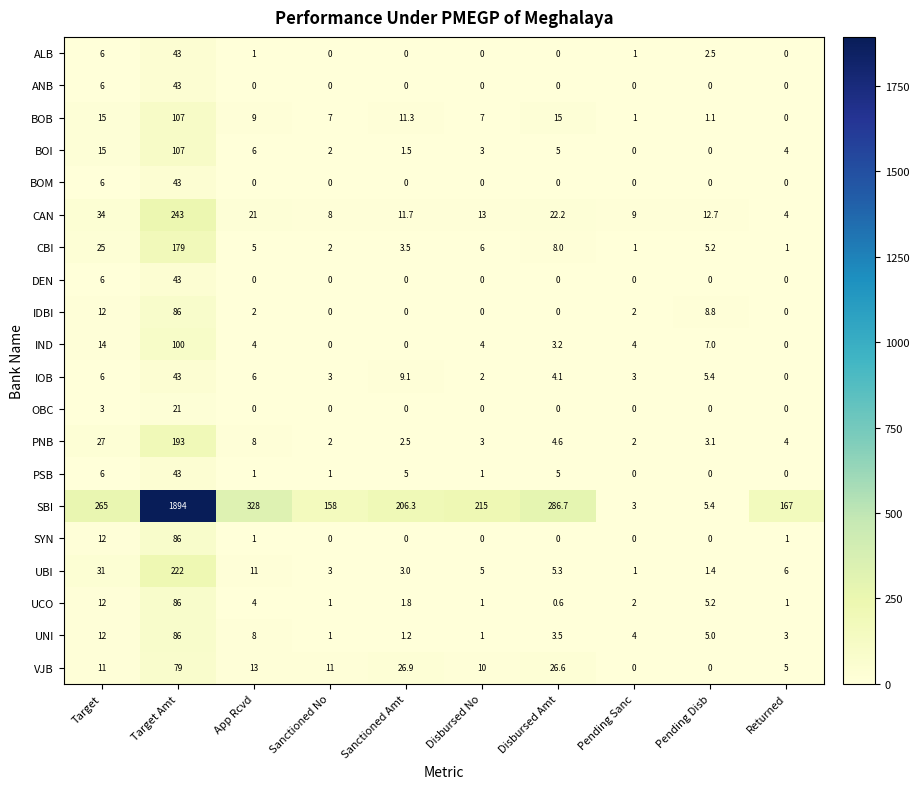

What is the difference between the second highest and second lowest values in the PNB series?

25.0